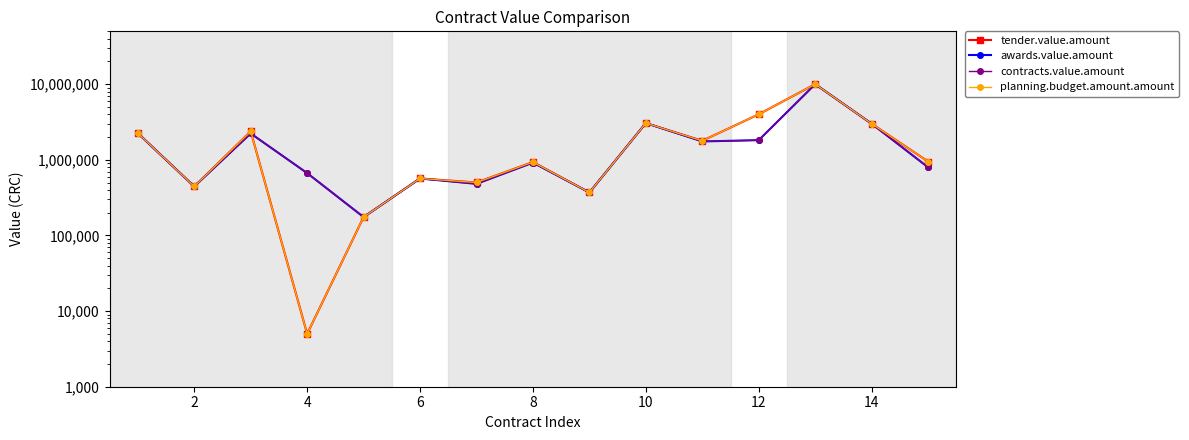

Where is the first local minimum for planning.budget.amount.amount?

2